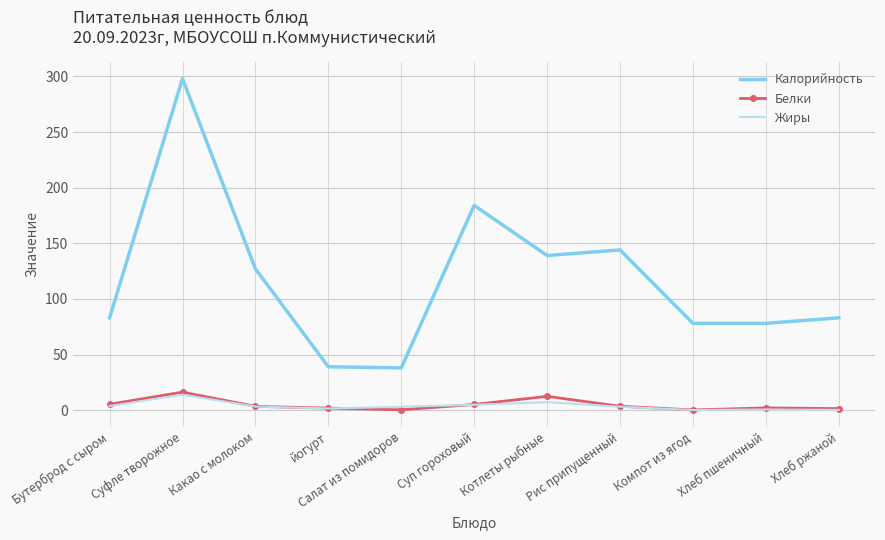

The Калорийность series shows 34.6 at Компот из ягод. True or false?

False